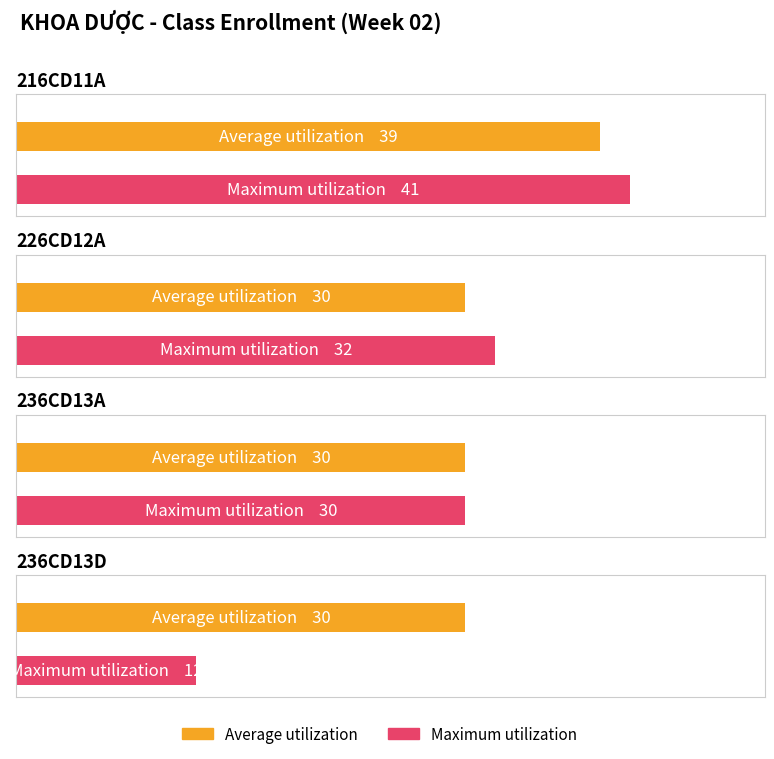

Which series has the widest spread of values?

Maximum utilization